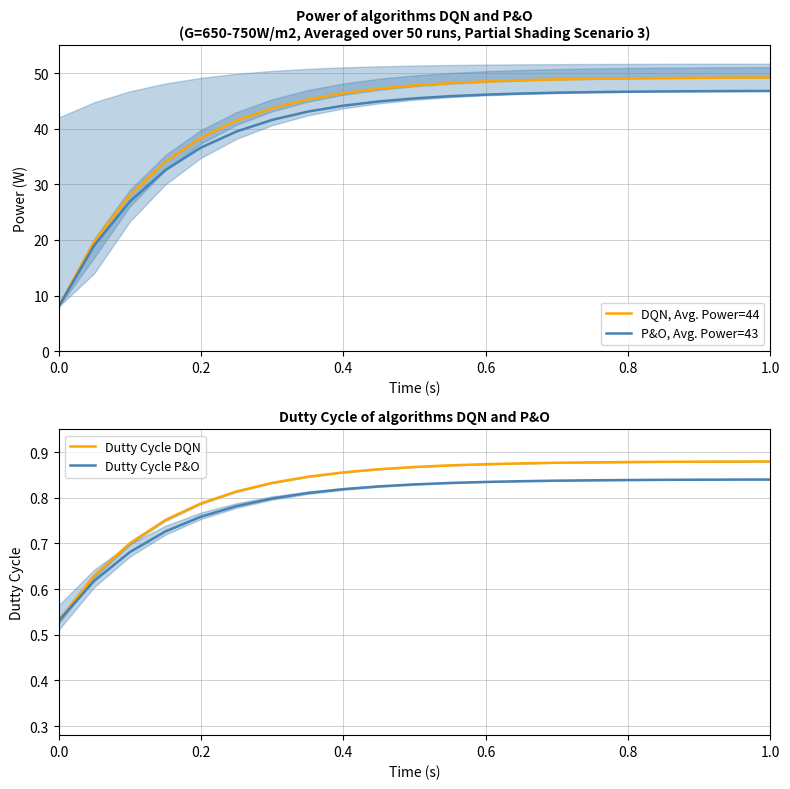

What is the maximum value for P&O, Avg. Power=43?

46.8